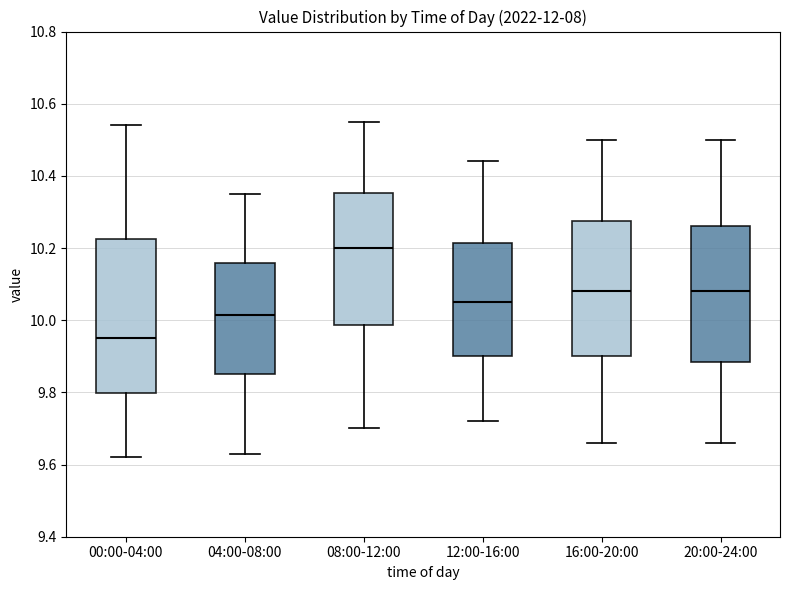

Which box is the tallest, from its lower edge to its upper edge?

00:00-04:00